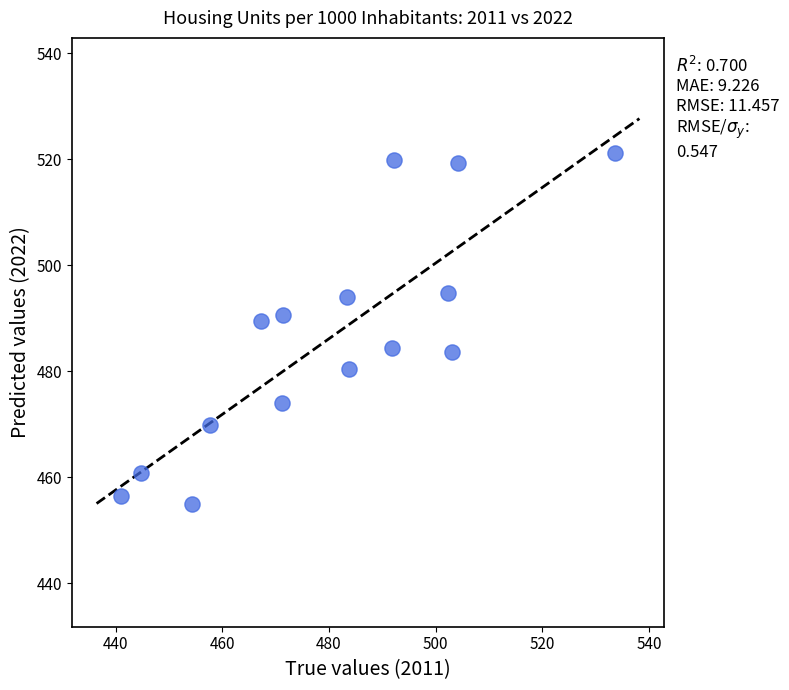

What is the range of X values (max minus min)?

92.6